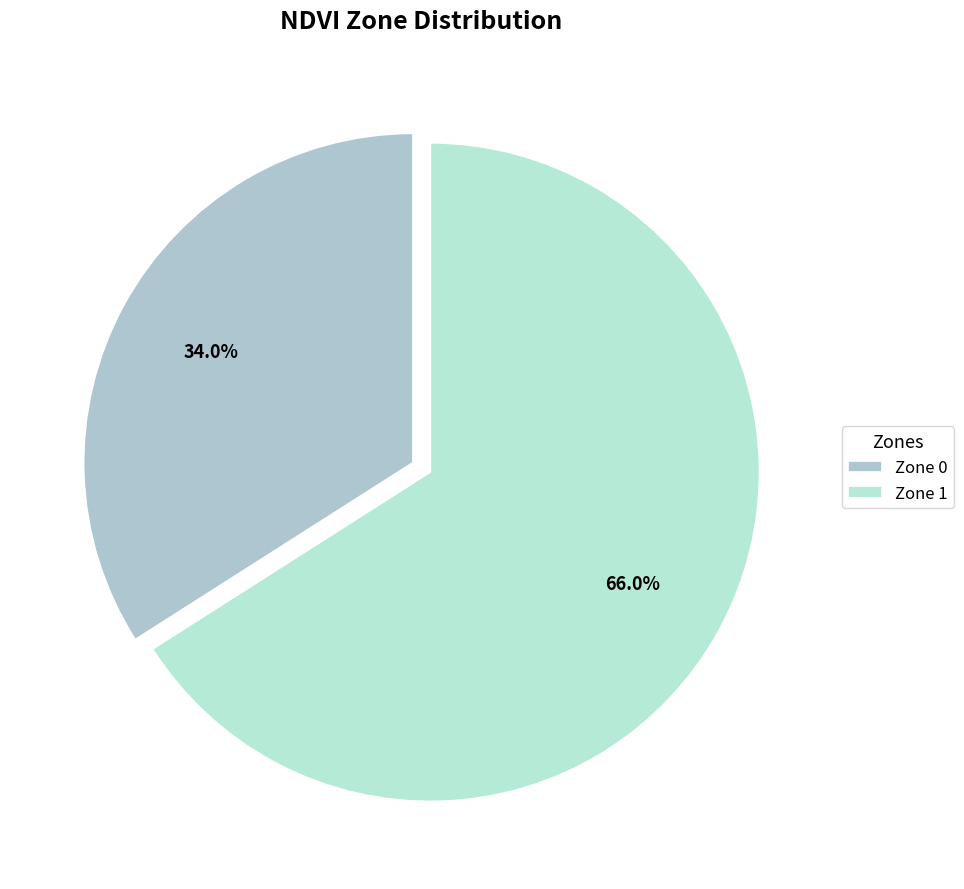

Is Zone 1 the majority of the pie?

Yes